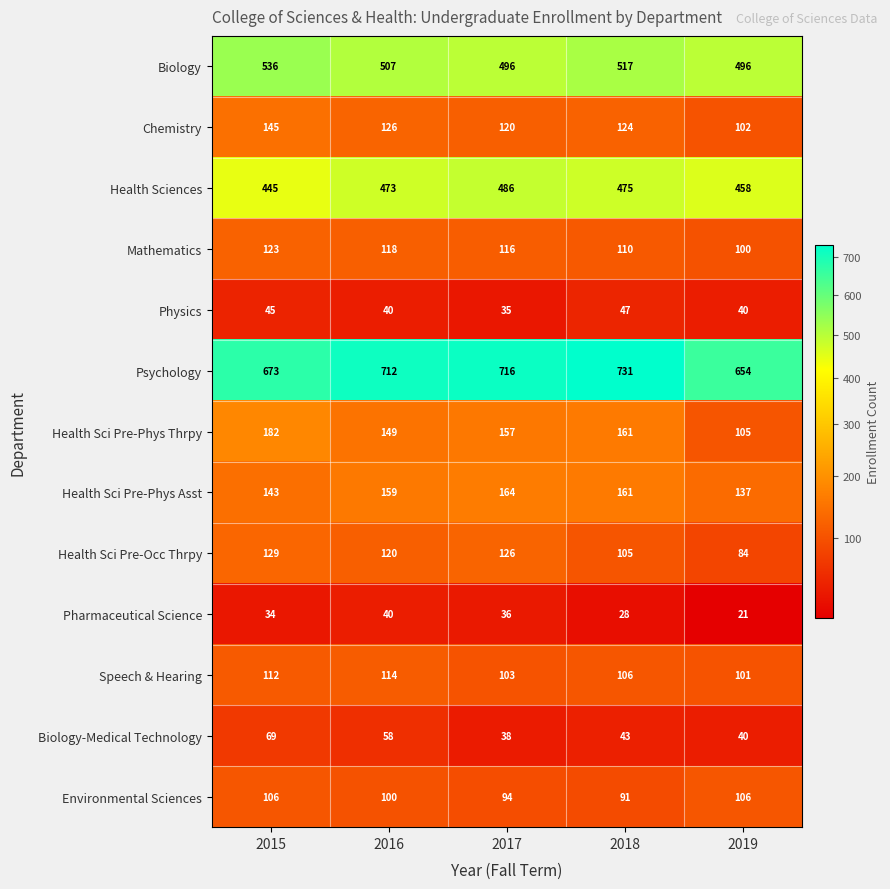

At which label does Speech & Hearing reach its peak?

2016